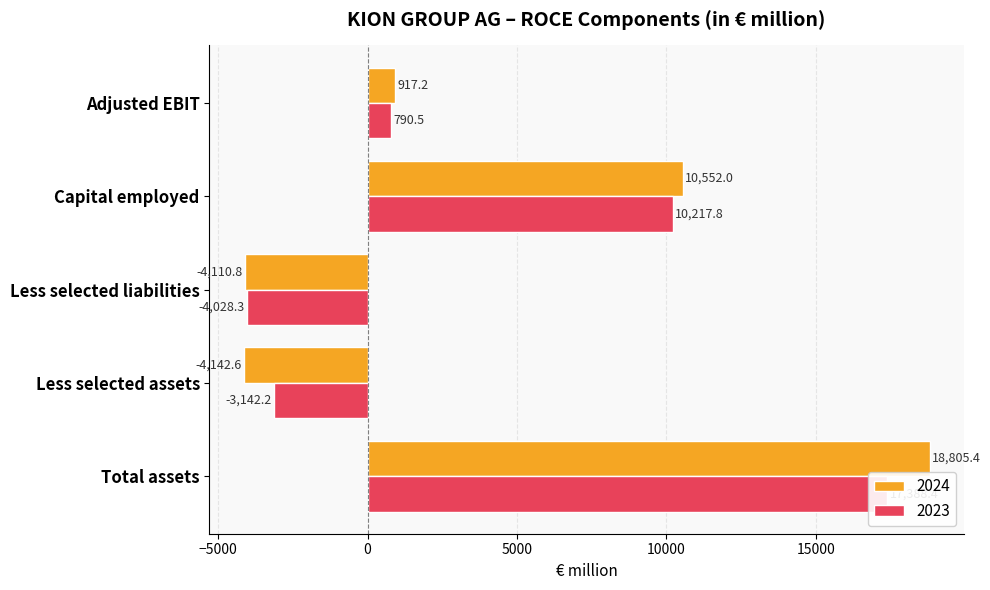

What is the lowest value of the 2024 series?

-4142.6